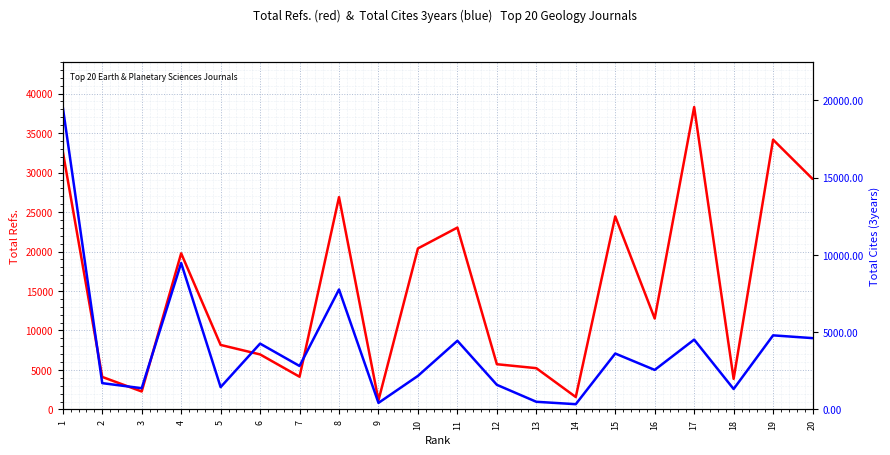

What is the difference between the Total Cites (3years) values at 9 and 5?

1020